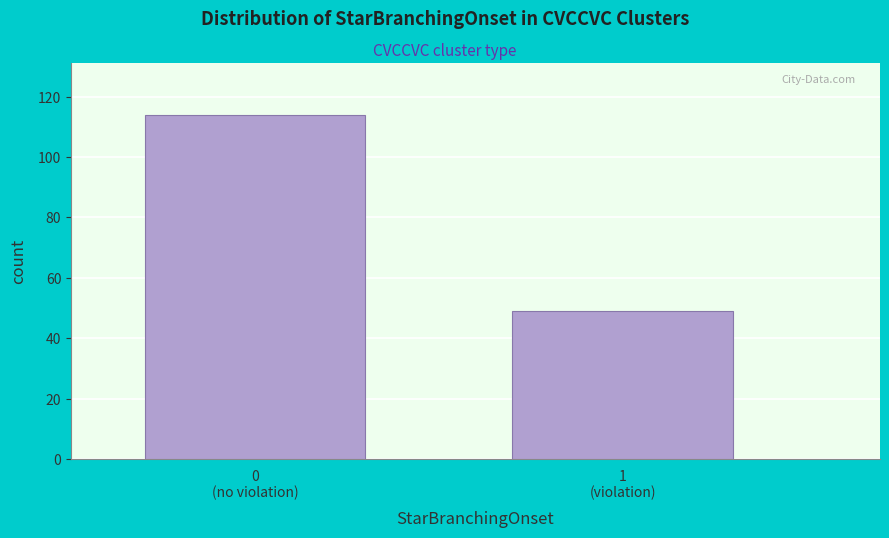

Reading left to right, list all the values displayed in this chart.

114	49